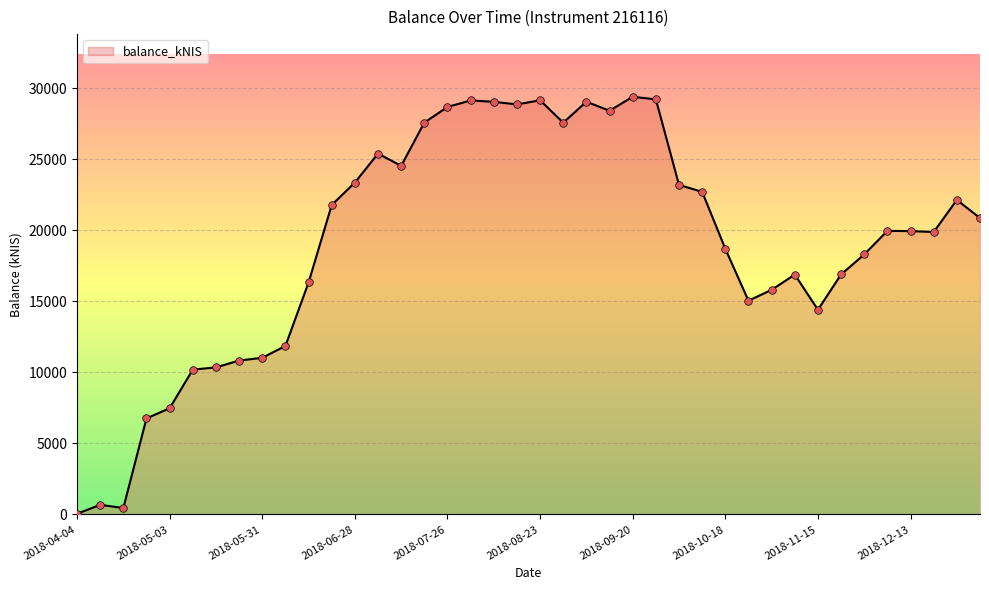

What is the maximum value shown in the chart?

29390.2